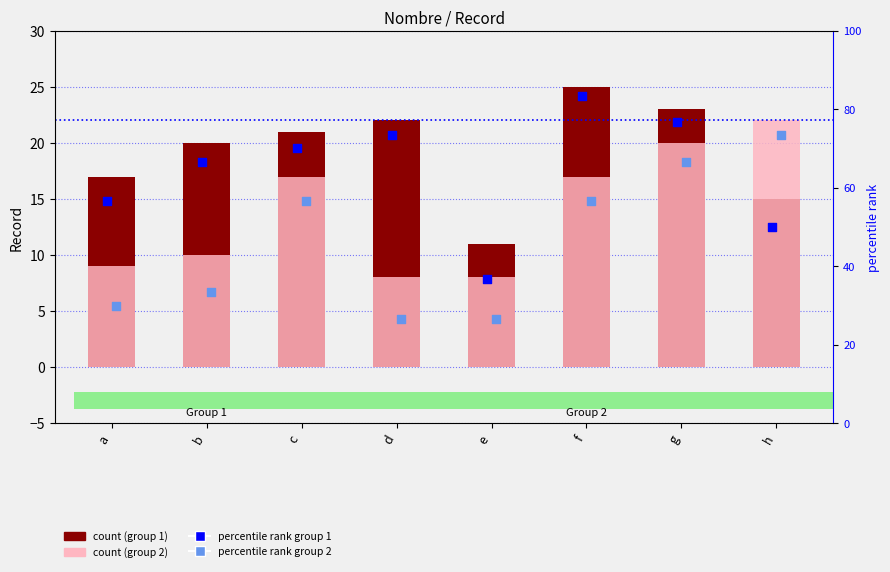

Which series has the widest spread of Y values?

percentile rank group1